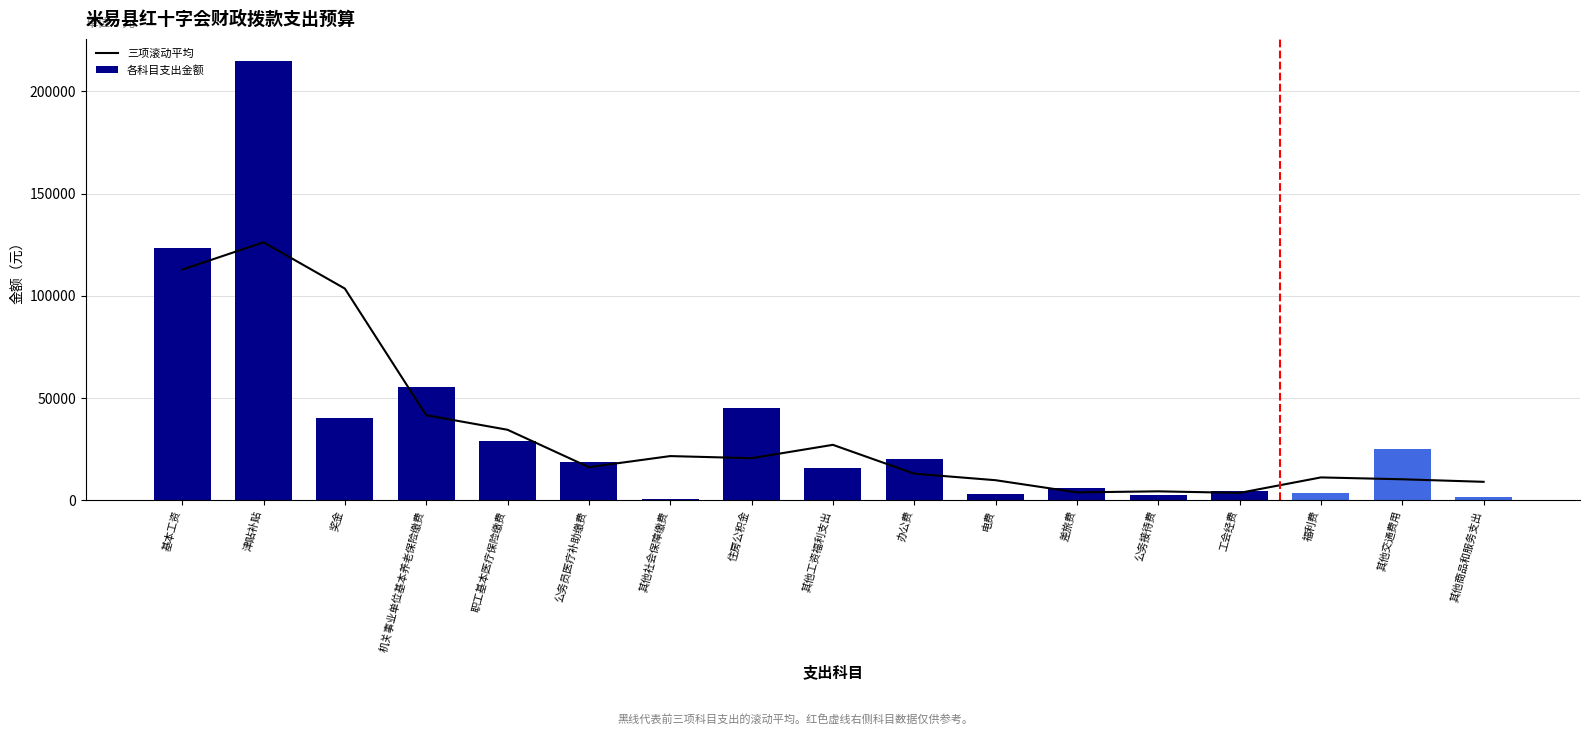

How many distinct data groups are displayed?

2